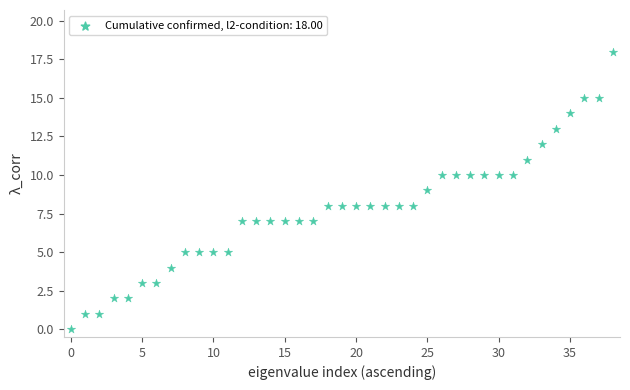

What is the range of Y values (max minus min)?

18